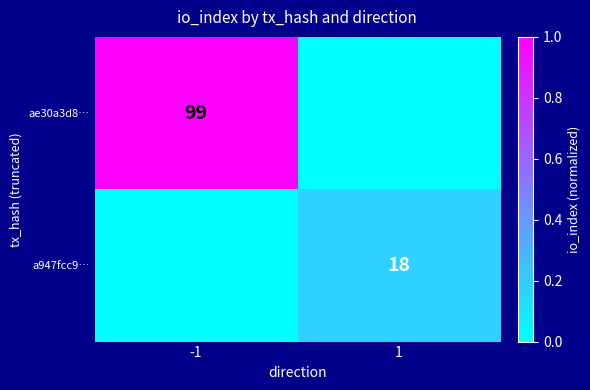

How many distinct data groups are displayed?

2